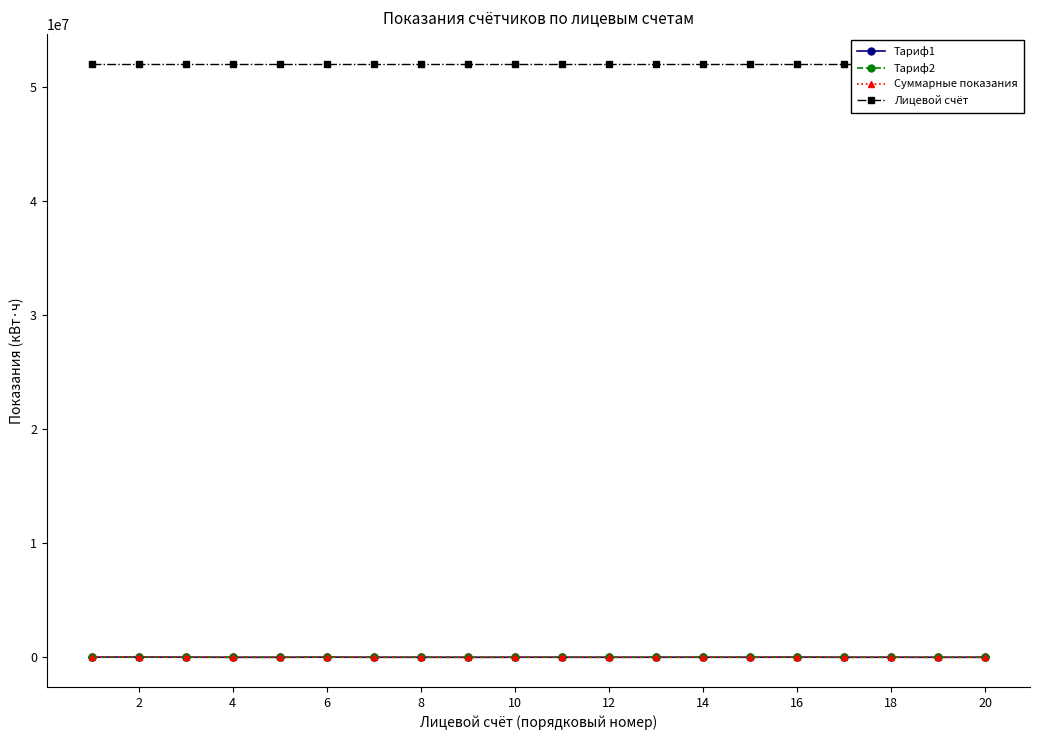

How many values in the Тариф2 series exceed 1947?

11